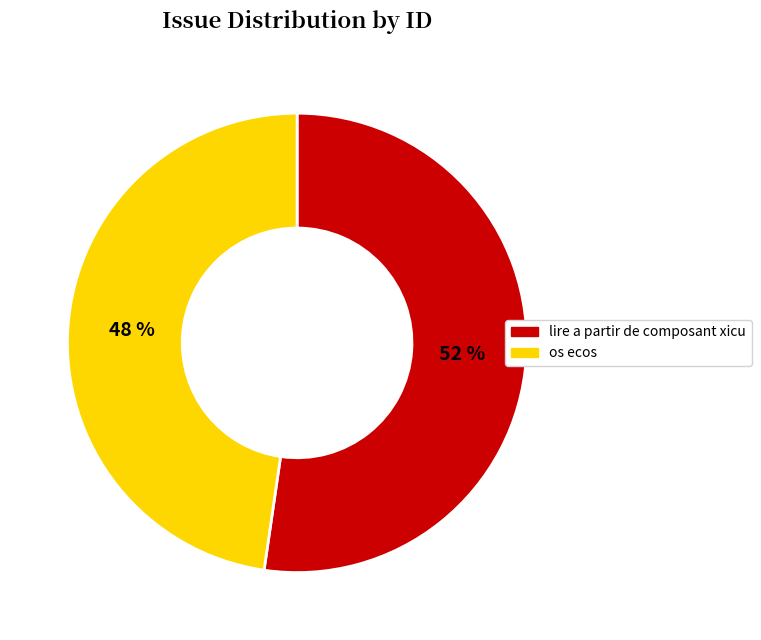

To the nearest percent, what portion does lire a partir de composant xicu represent?

52%